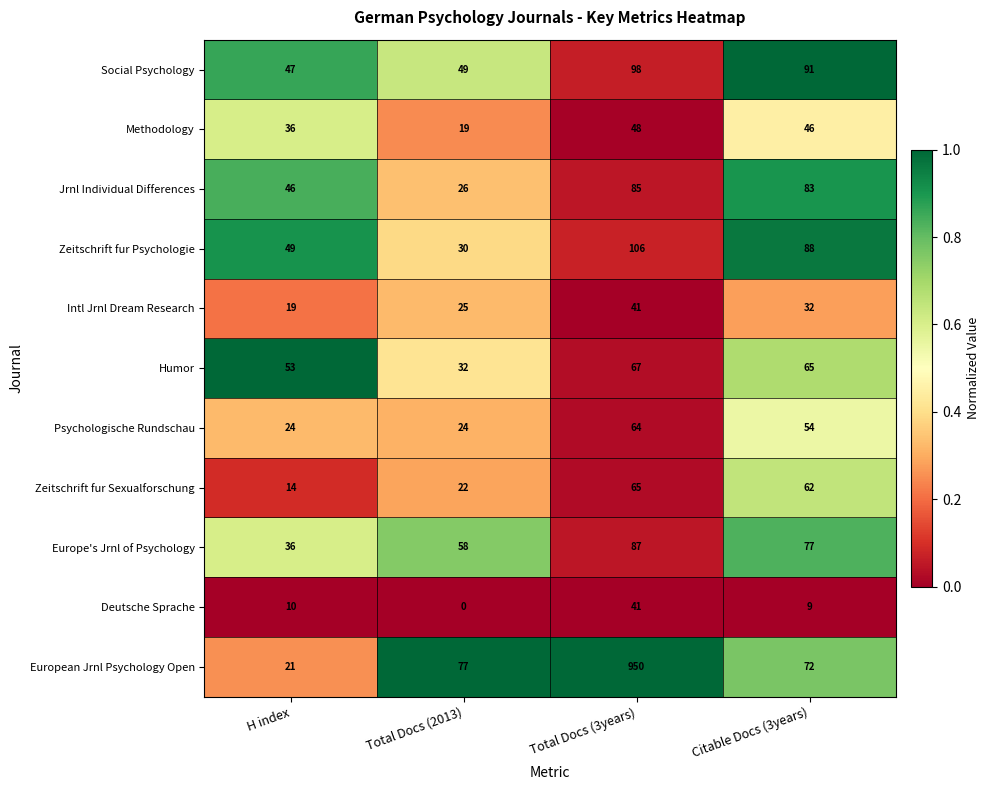

List the labels in order of Humor value, largest first.

Total Docs (3years), Citable Docs (3years), H index, Total Docs (2013)